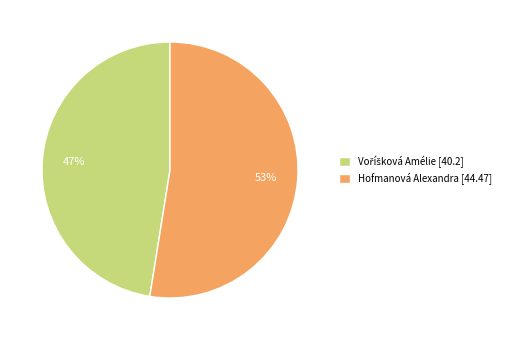

The Hofmanová Alexandra [44.47] slice represents 53% of the pie. True or false?

True